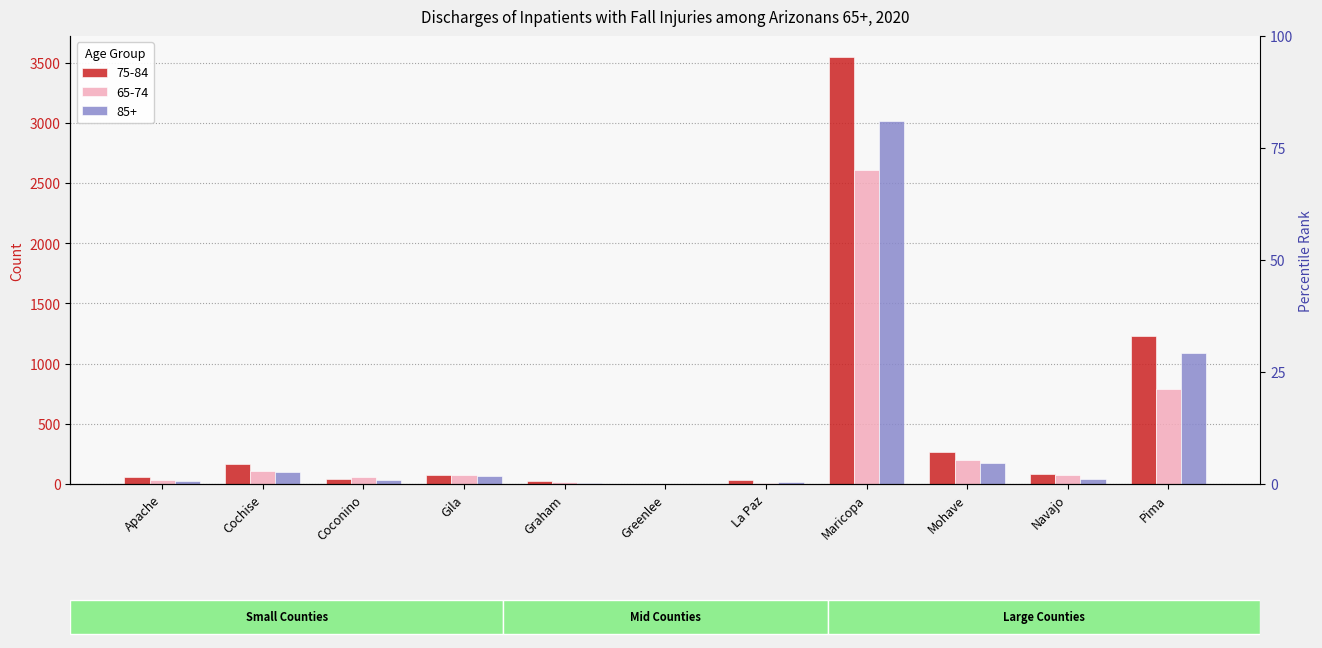

What is the value of the 75-84 bar at the 1st from the left?

54